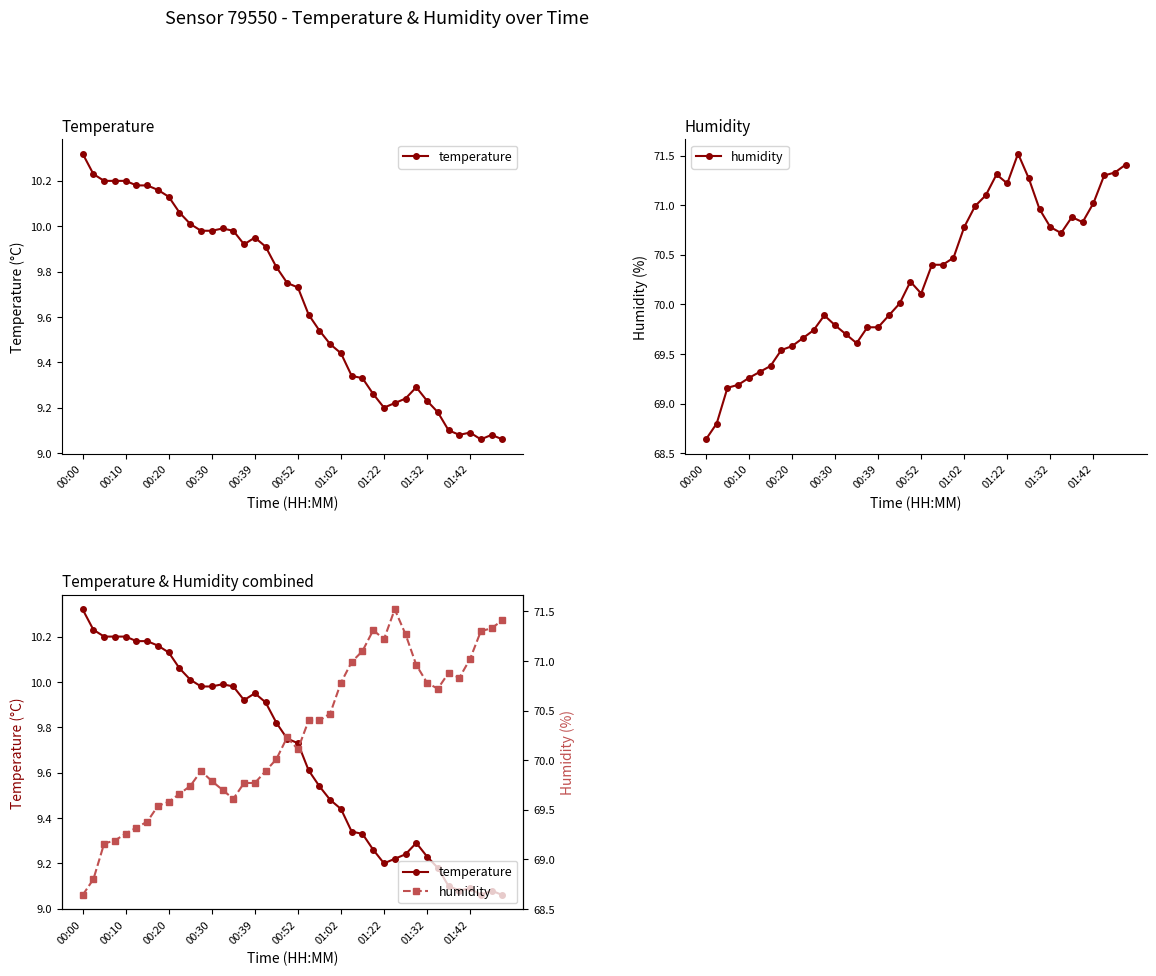

True or false: temperature and humidity cross at least once.

False